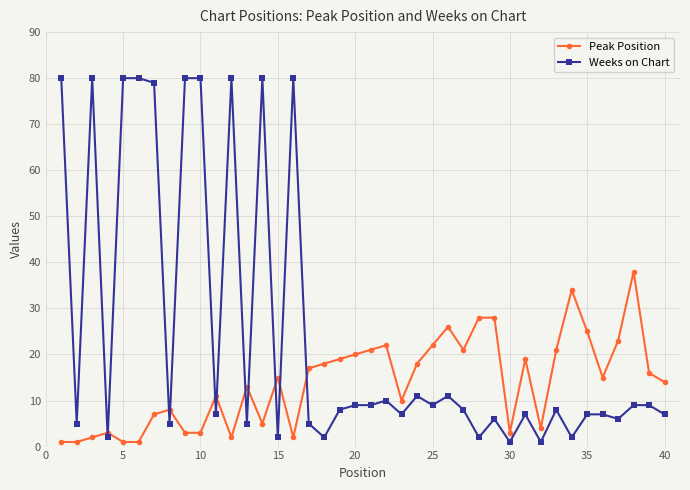

Which series has the largest range (max minus min)?

Weeks on Chart